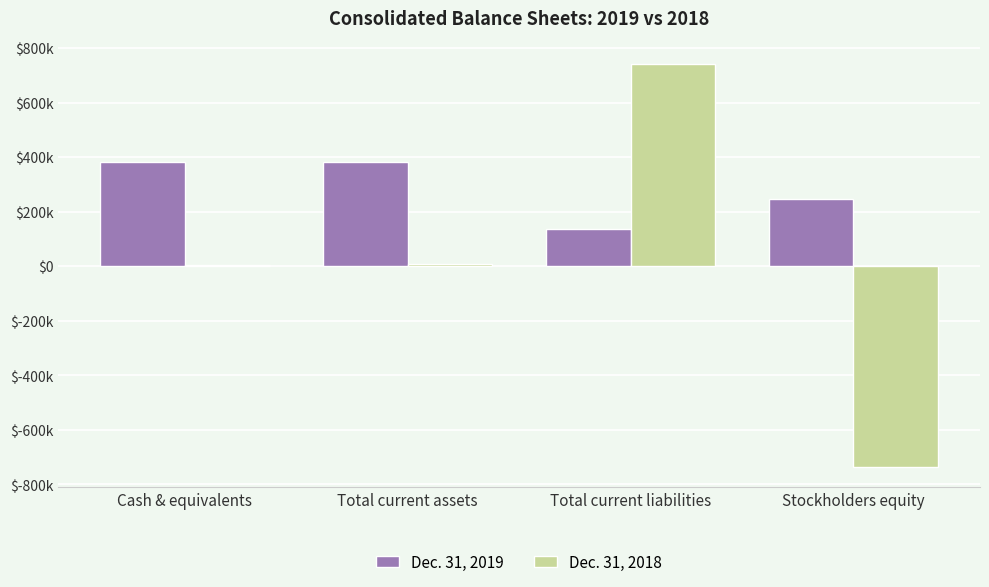

What are all the series names shown in the legend?

Dec. 31, 2019, Dec. 31, 2018